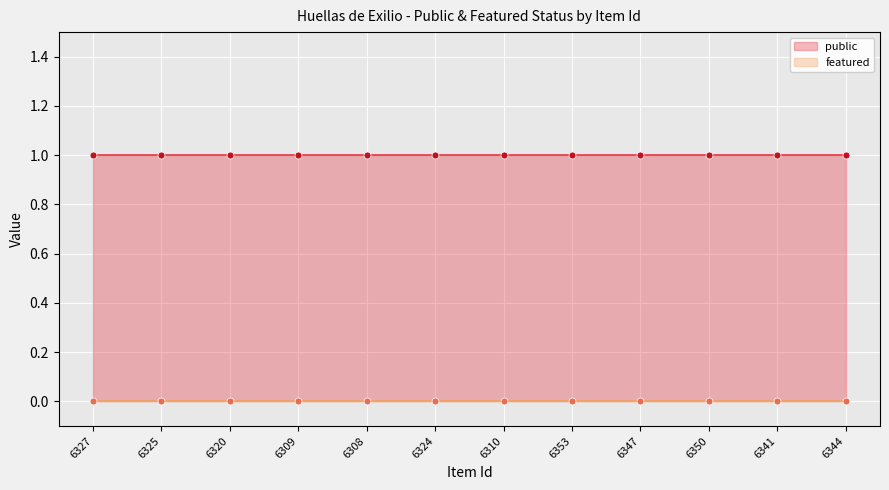

Rank the series by their maximum value, from highest to lowest.

public, featured